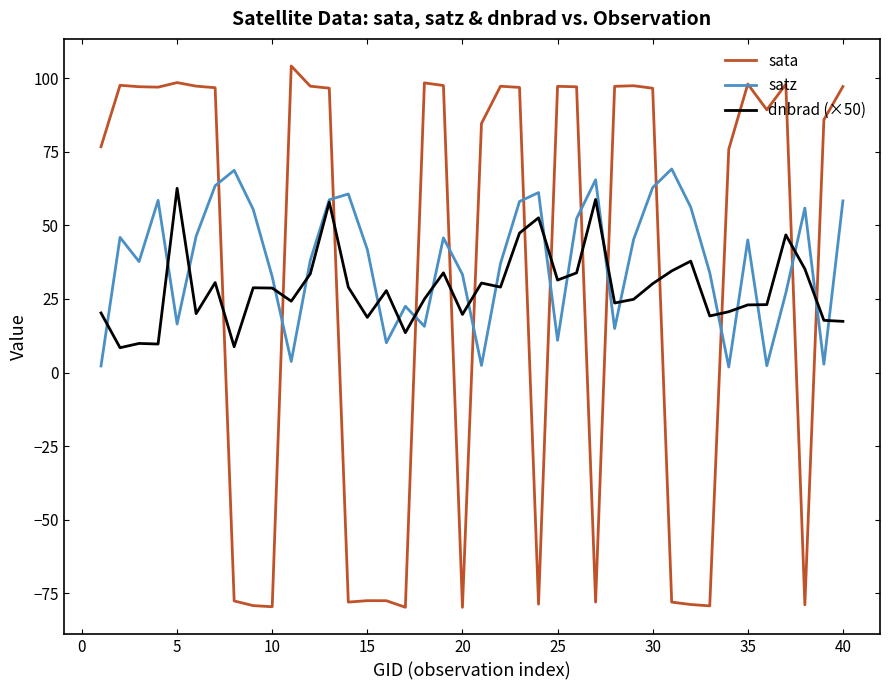

What is the maximum value shown in the chart?

104.2